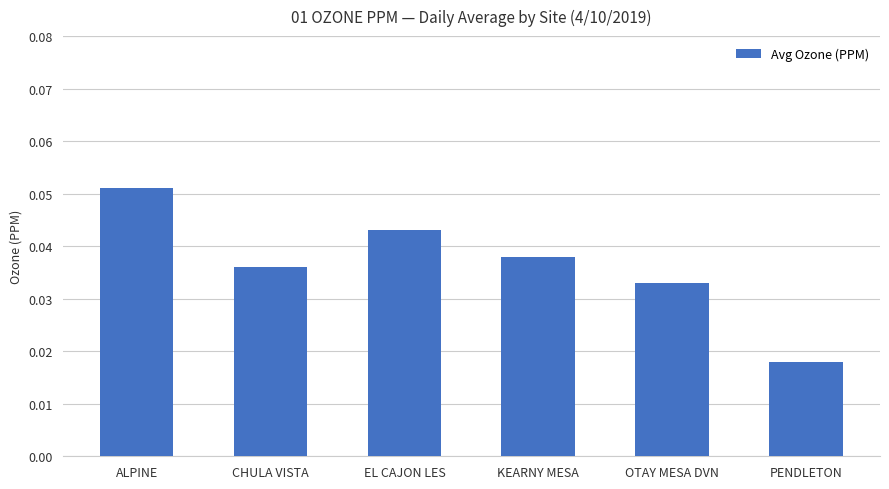

Which category has the lowest value across all series?

PENDLETON